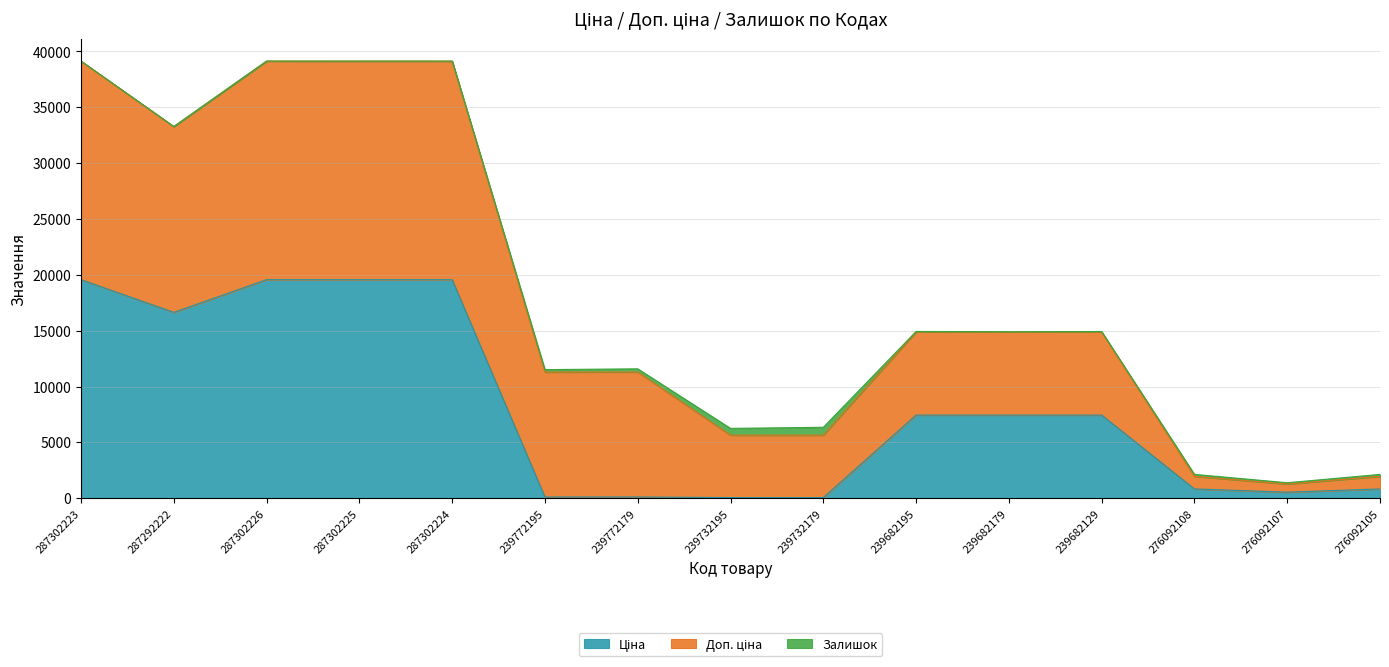

Which series has the largest total across all categories?

Доп. ціна